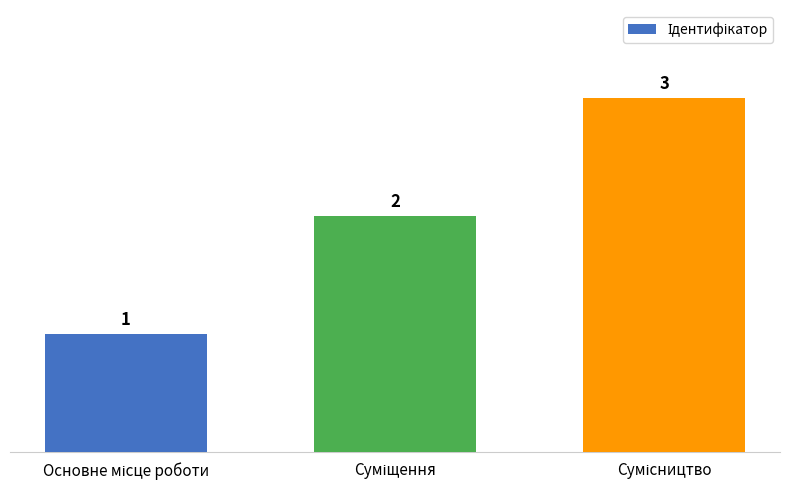

What is the sum of all values?

6